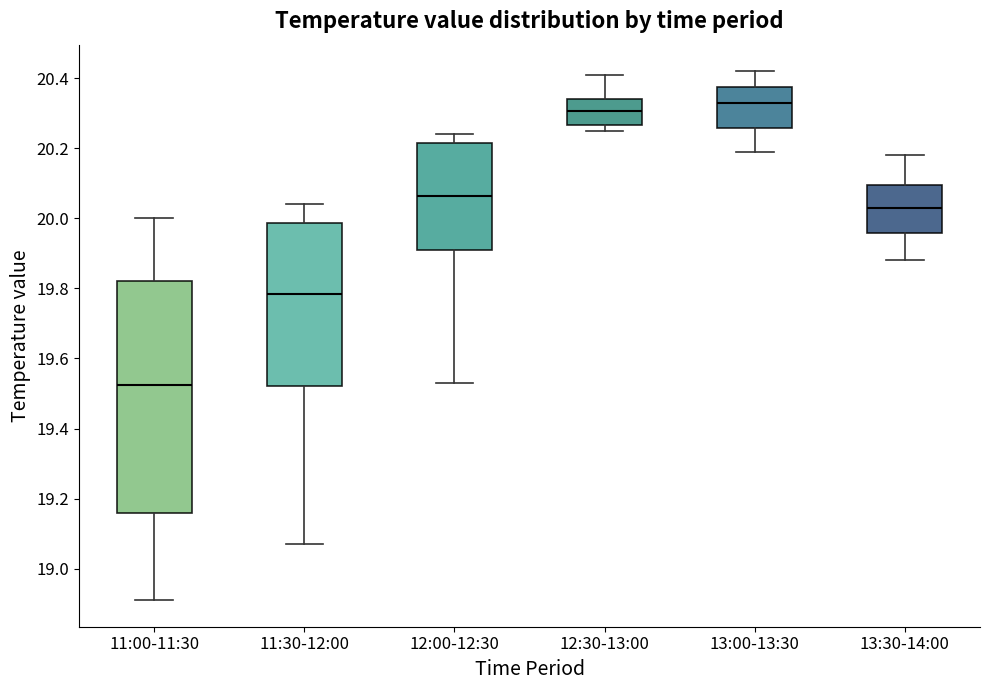

Which box has the highest median line?

13:00-13:30